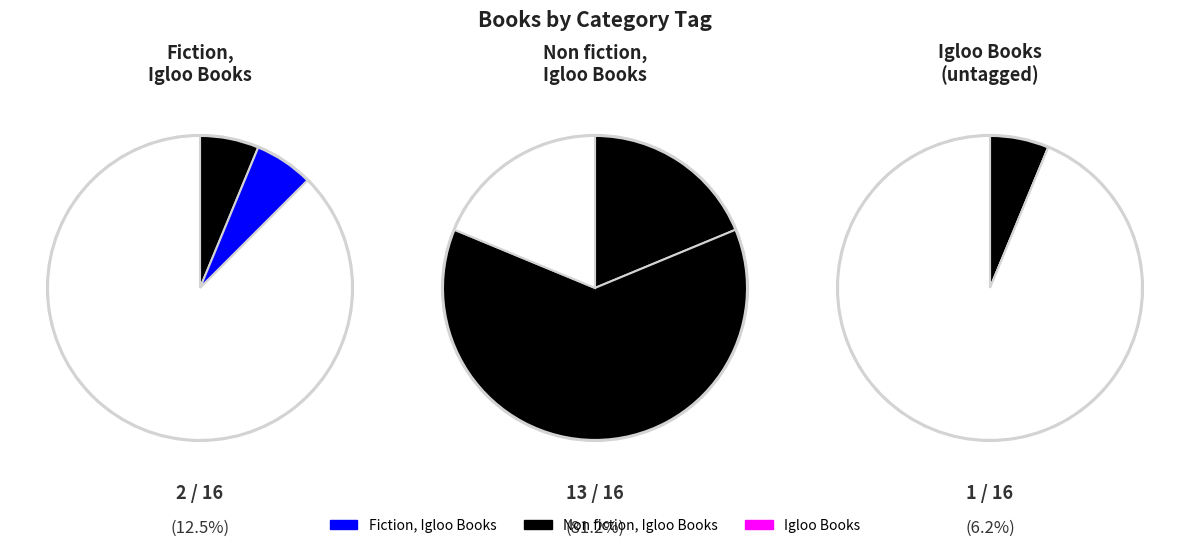

Does Igloo Books account for over 50% of the chart?

No